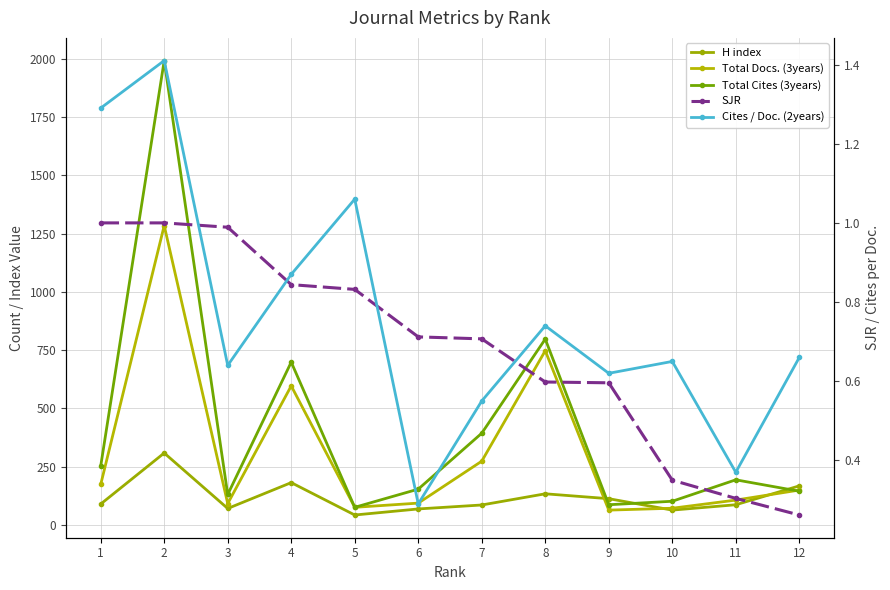

Reading right to left, extract all data points from this chart.

H index: 12=167.0	11=86.0	10=63.0	9=112.0	8=133.0	7=85.0	6=68.0	5=42.0	4=181.0	3=70.0	2=308.0	1=89.0
Total Docs. (3years): 12=149.0	11=106.0	10=71.0	9=63.0	8=747.0	7=273.0	6=93.0	5=75.0	4=596.0	3=91.0	2=1284.0	1=173.0
Total Cites (3years): 12=144.0	11=193.0	10=101.0	9=86.0	8=797.0	7=393.0	6=153.0	5=75.0	4=698.0	3=130.0	2=1992.0	1=252.0
SJR: 12=0.3	11=0.3	10=0.3	9=0.6	8=0.6	7=0.7	6=0.7	5=0.8	4=0.8	3=1.0	2=1.0	1=1.0
Cites / Doc. (2years): 12=0.7	11=0.4	10=0.7	9=0.6	8=0.7	7=0.6	6=0.3	5=1.1	4=0.9	3=0.6	2=1.4	1=1.3